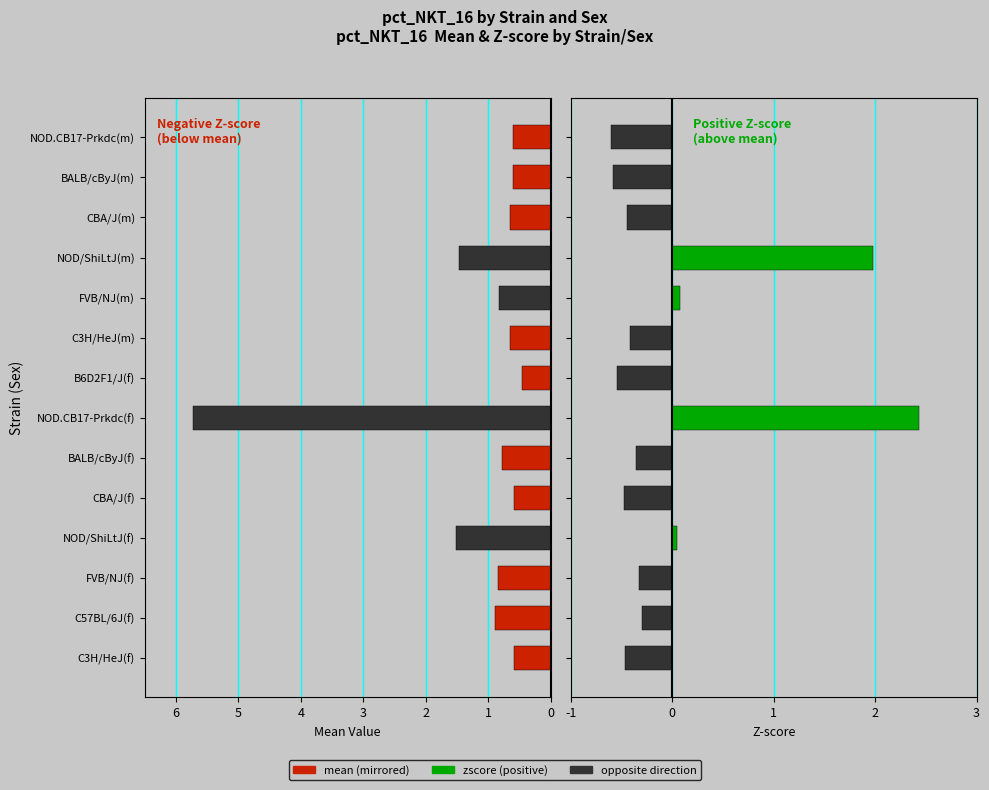

Rank the categories by mean (neg) value from lowest to highest.

NOD.CB17-Prkdc(f), NOD/ShiLtJ(f), NOD/ShiLtJ(m), C57BL/6J(f), FVB/NJ(f), FVB/NJ(m), BALB/cByJ(f), C3H/HeJ(m), CBA/J(m), BALB/cByJ(m), NOD.CB17-Prkdc(m), C3H/HeJ(f), CBA/J(f), B6D2F1/J(f)